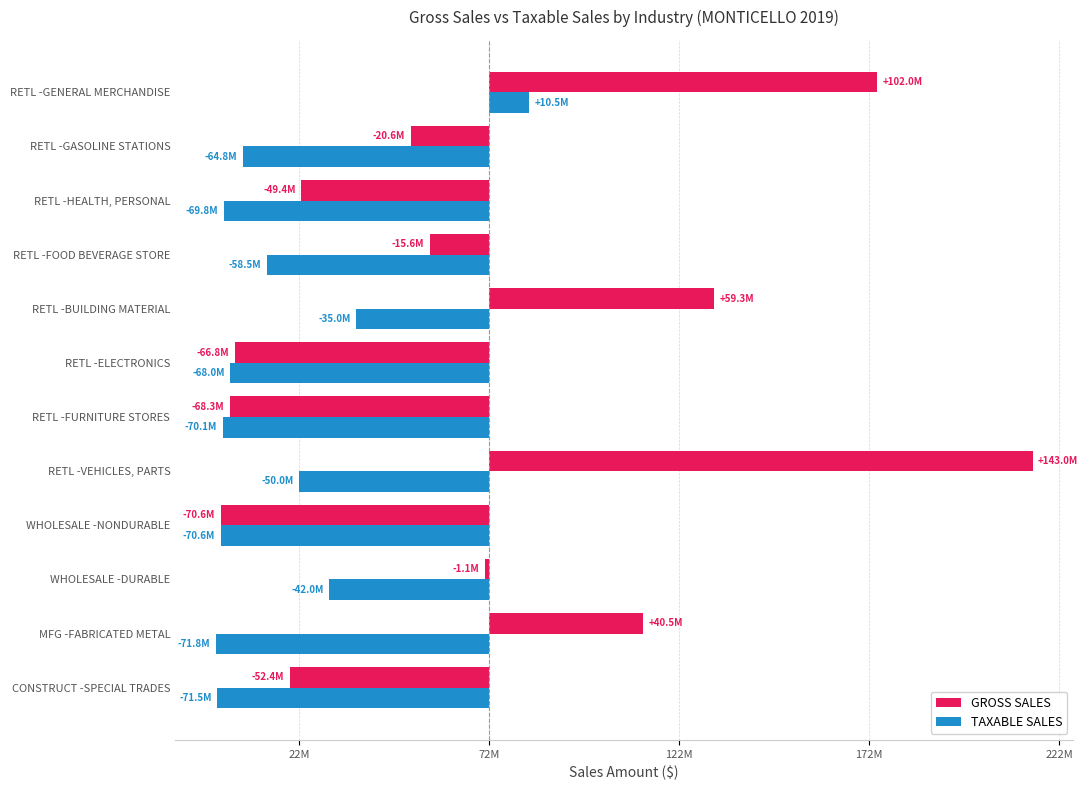

What are all the series names shown in the legend?

GROSS SALES, TAXABLE SALES